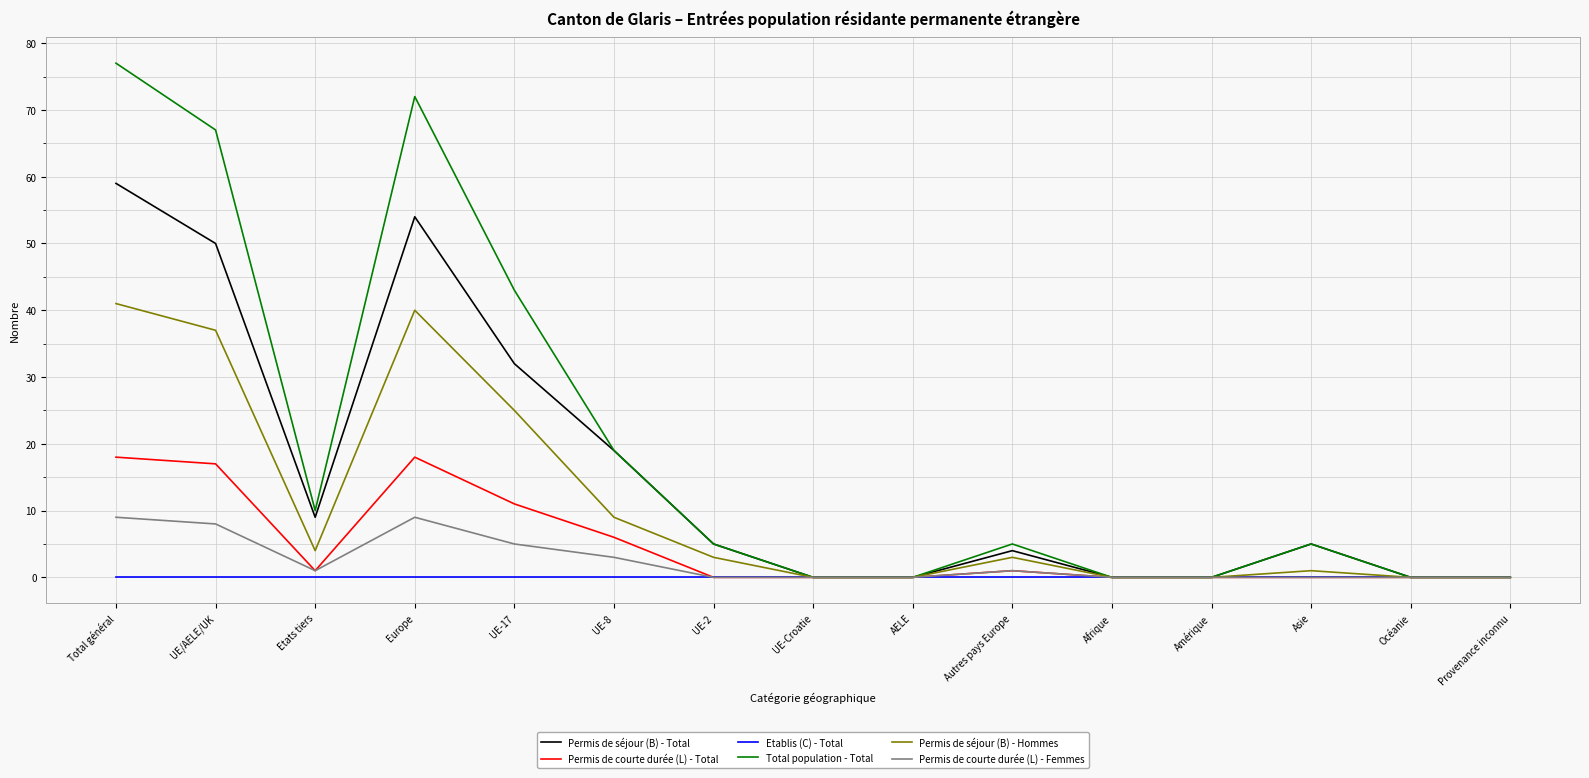

True or false: Permis de séjour (B) - Total has more than 0 points higher than both neighbors.

True